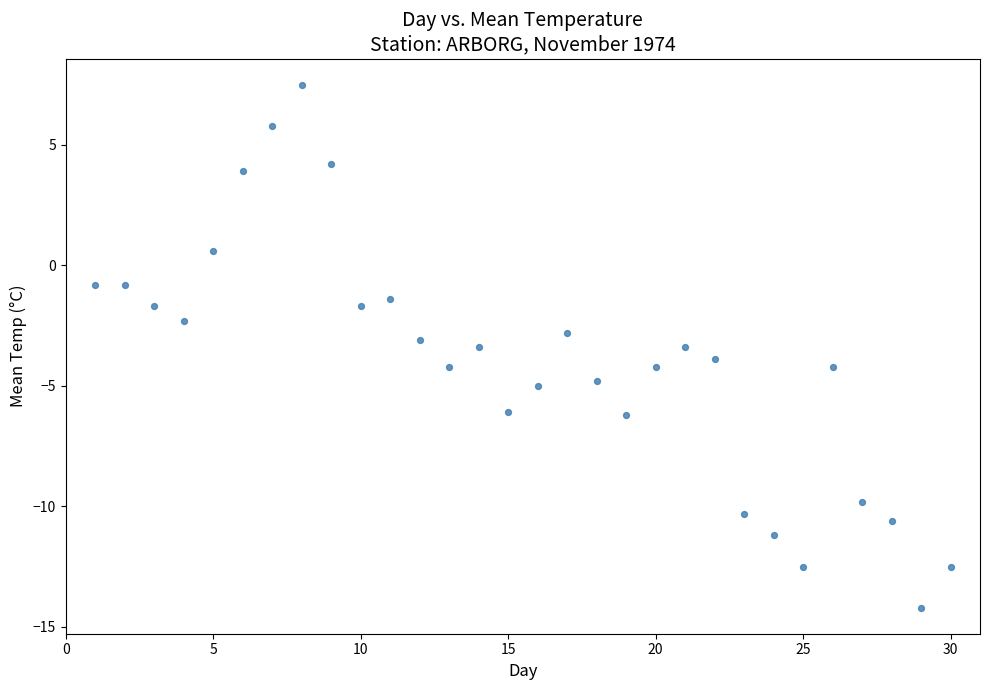

What is the range of Y values (max minus min)?

21.7